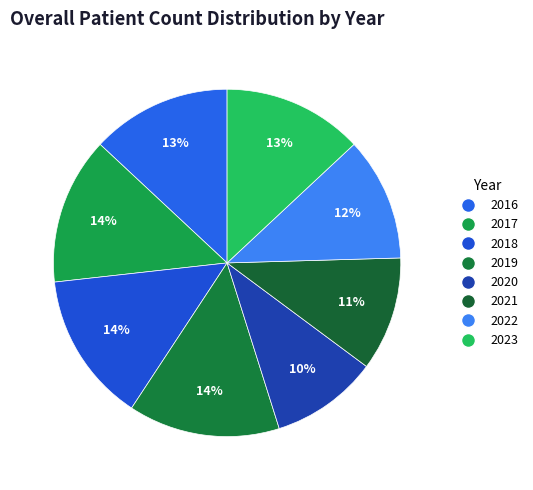

Is it true that 2016 is 13% of the pie?

True